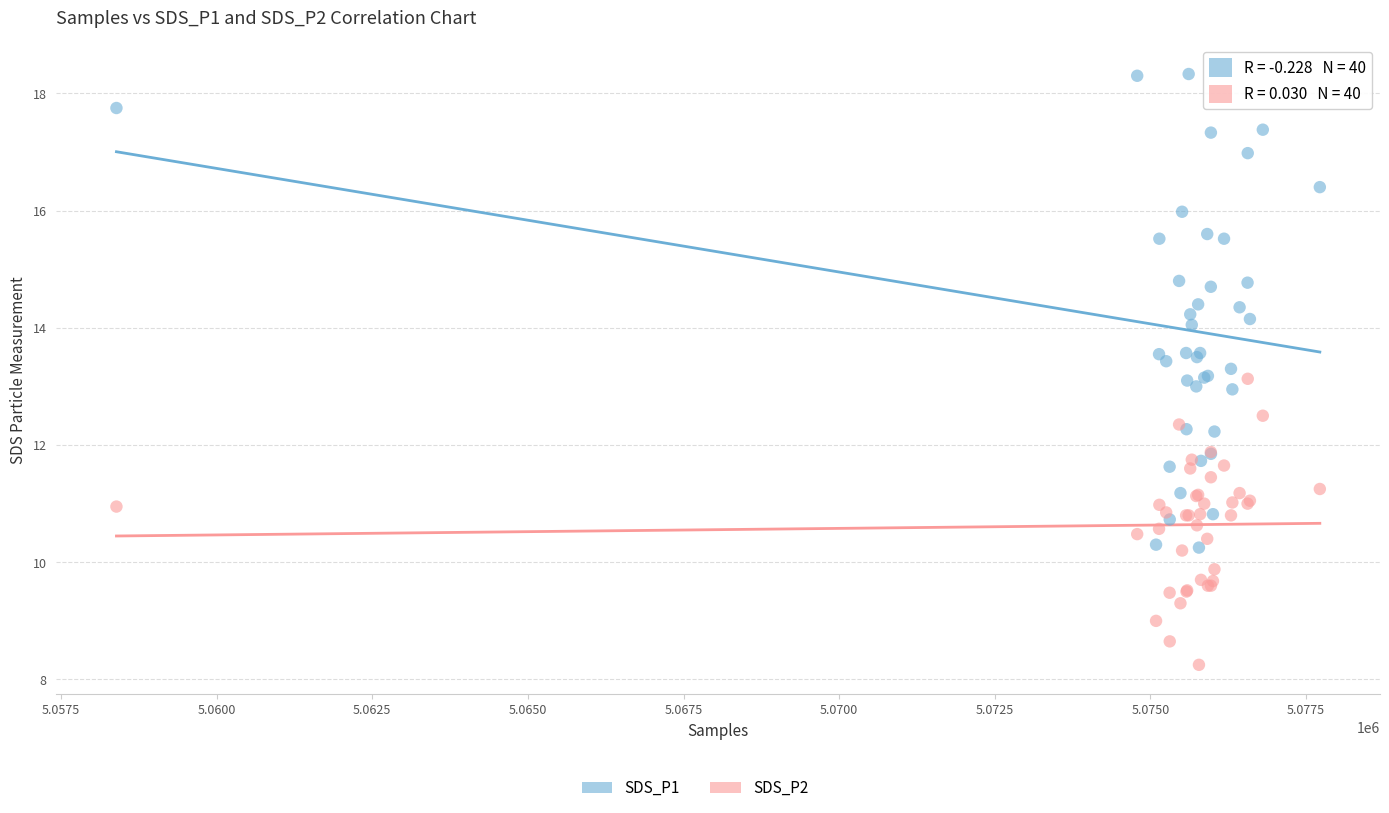

Which series has the largest Y range (max minus min)?

SDS_P1